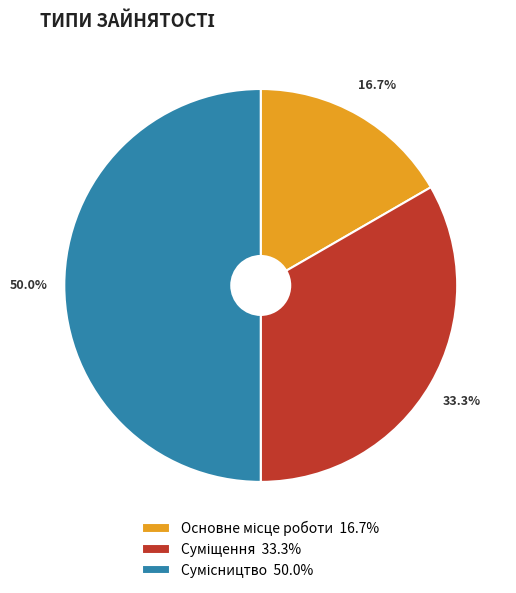

Which category has the biggest portion of the pie?

Сумісництво